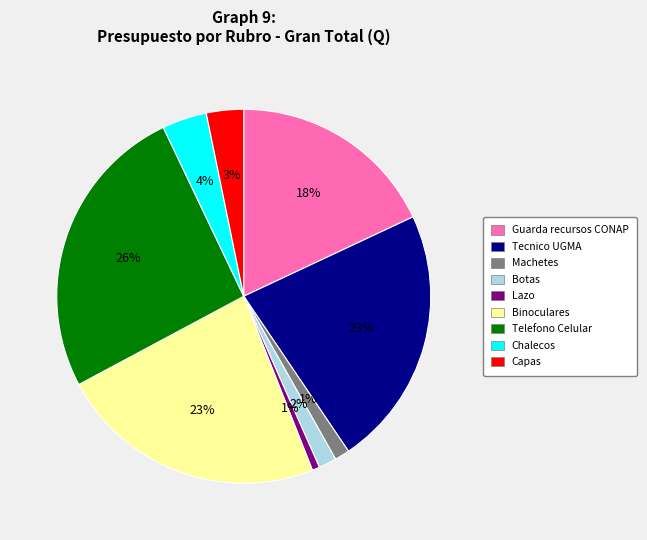

To the nearest percent, what is the difference between the largest and smallest slice percentages?

25%